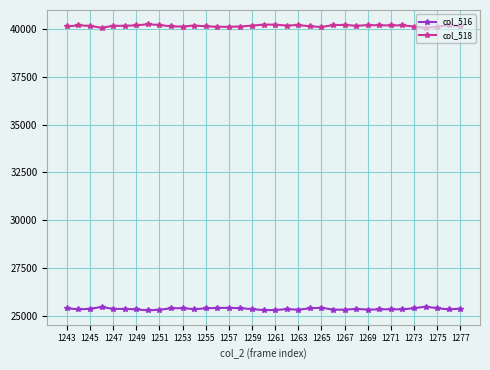

Rank the series by their maximum value, from lowest to highest.

col_516, col_518